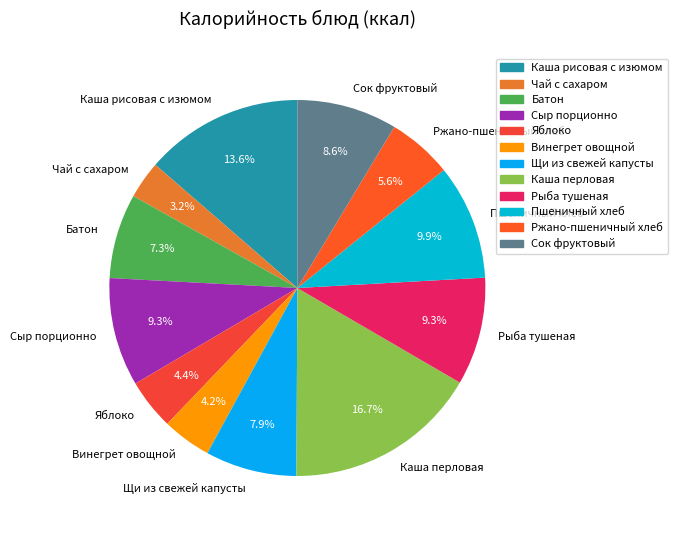

To the nearest percent, what percentage of the pie is Сыр порционно?

9%